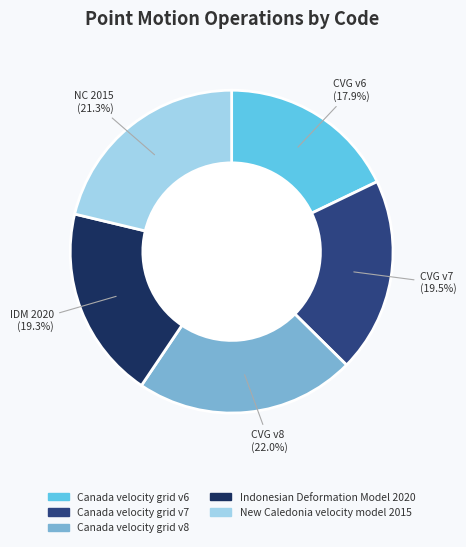

To the nearest percent, what is the difference between the largest and smallest slice percentages?

4%